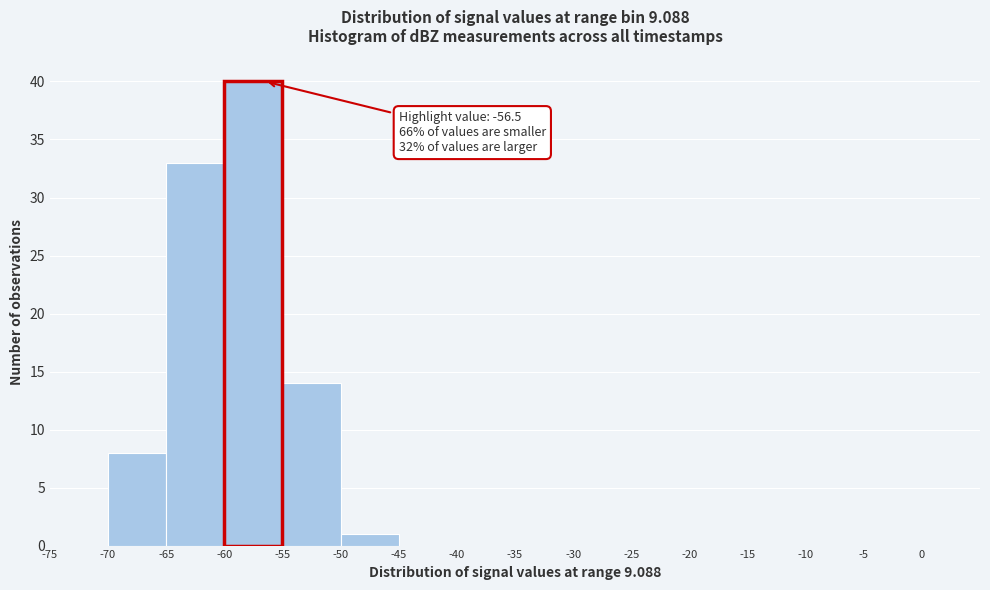

Over which range of the x-axis is the bar tallest?

-60 to -55